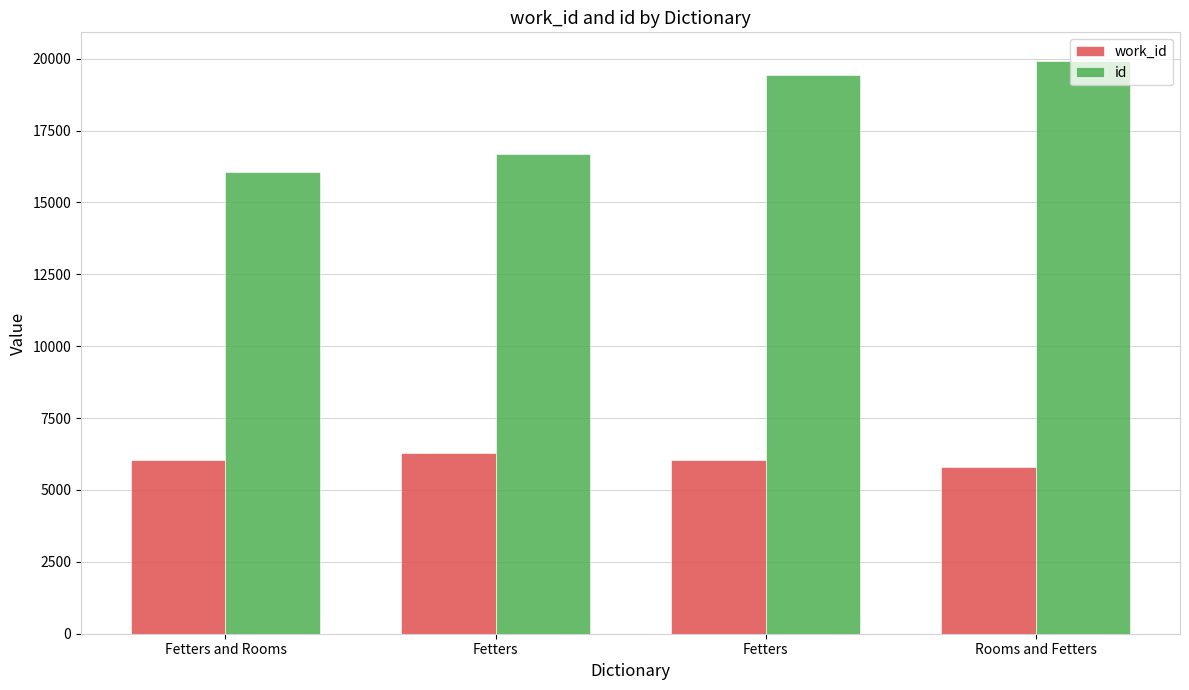

Which series has the largest total across all categories?

id